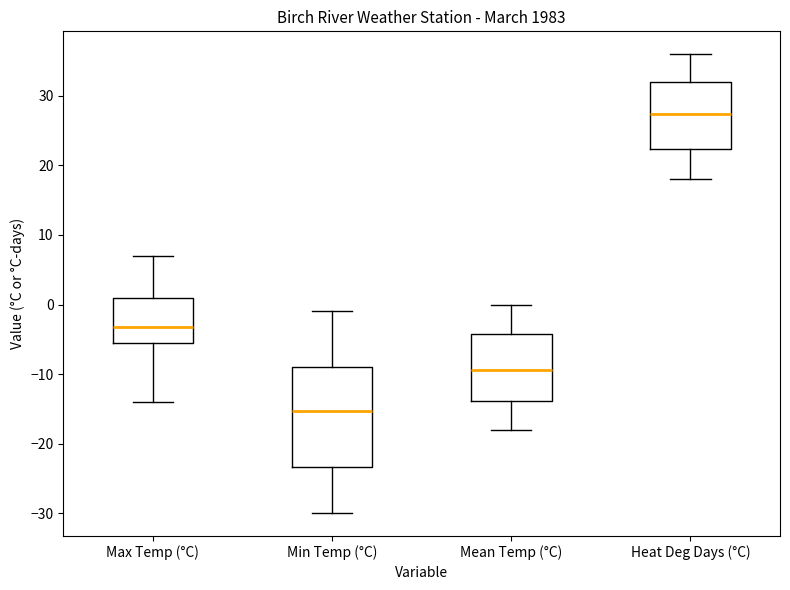

Where does the median line of the box for Mean Temp (°C) sit on the y-axis? The values are not printed on the chart, so give them approximately, as read against the axis.

-9